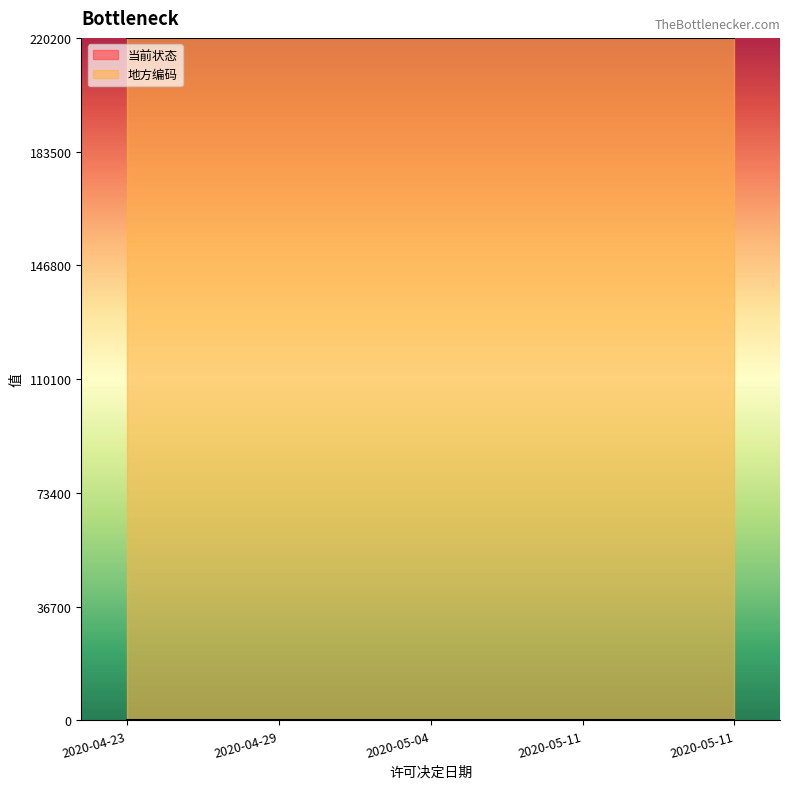

What is the sum of all 地方编码 values?

1100500